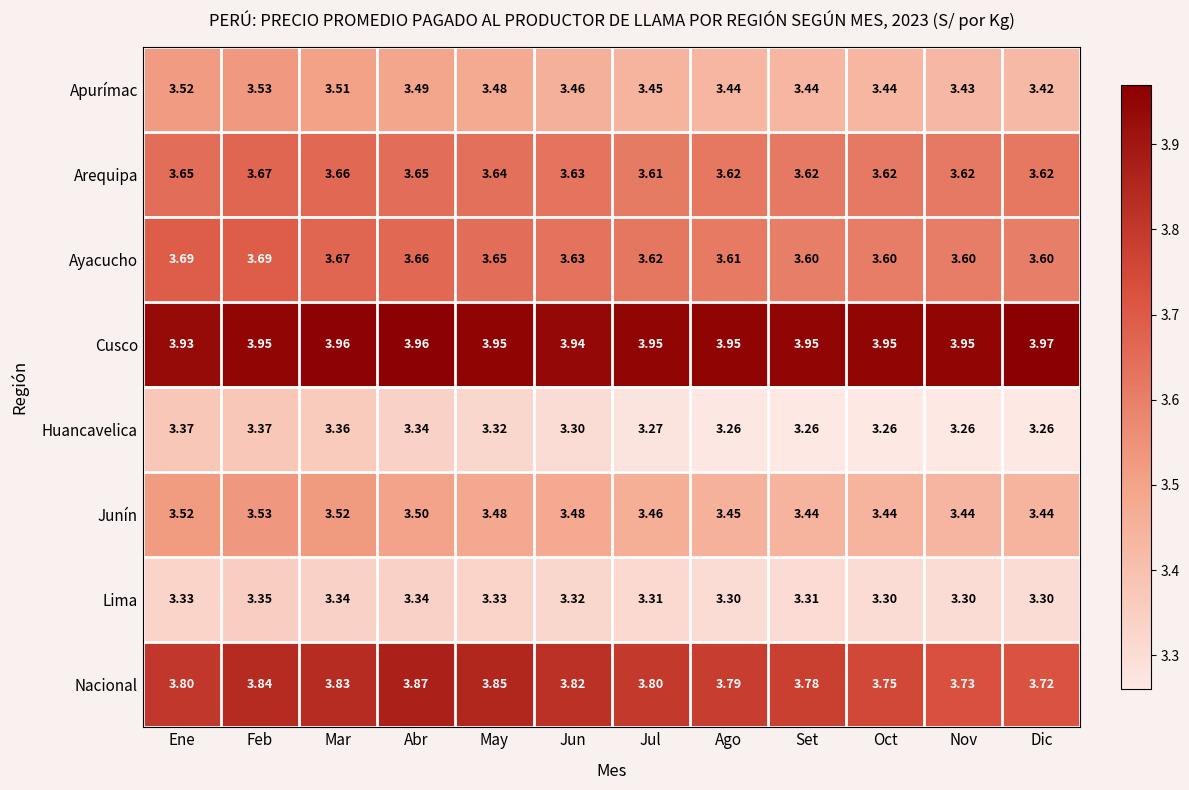

What is the total value across all series at Nov?

28.3